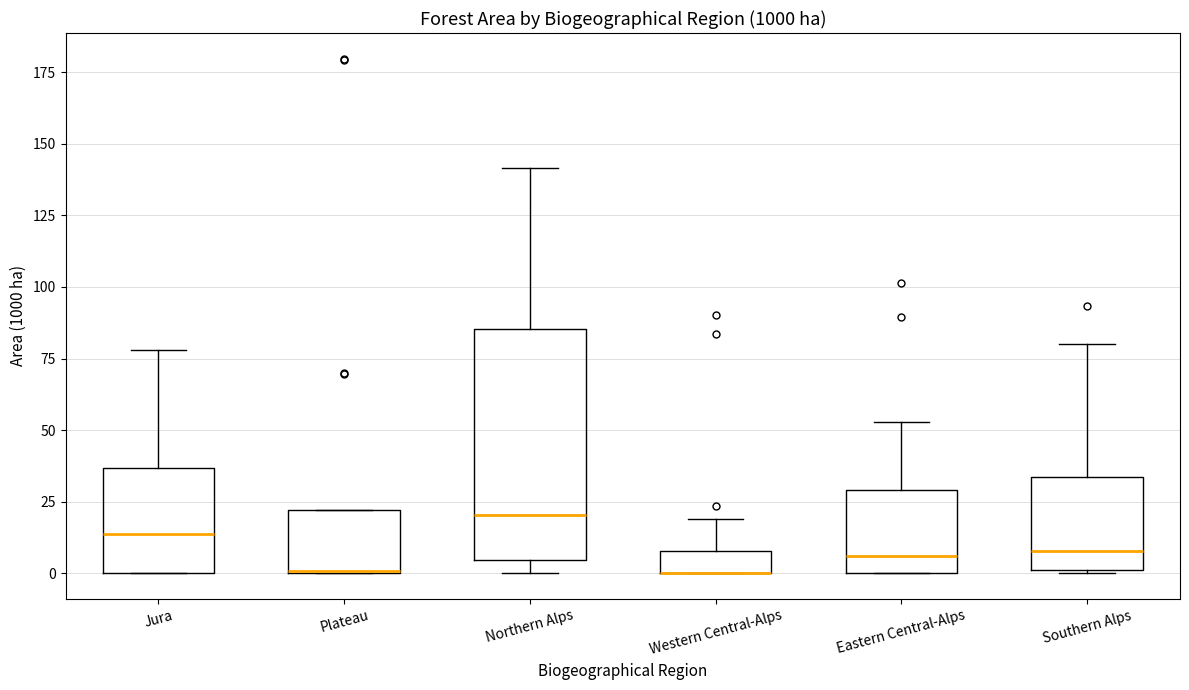

Where does the median line of the box for Eastern Central-Alps sit on the y-axis? The values are not printed on the chart, so give them approximately, as read against the axis.

5